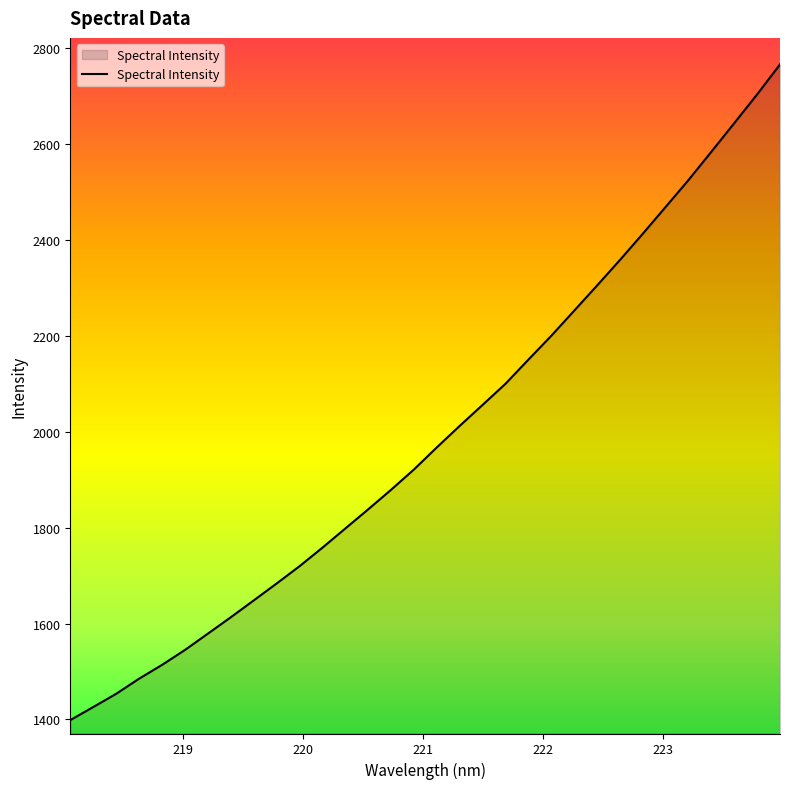

What is the greatest value displayed?

2766.1